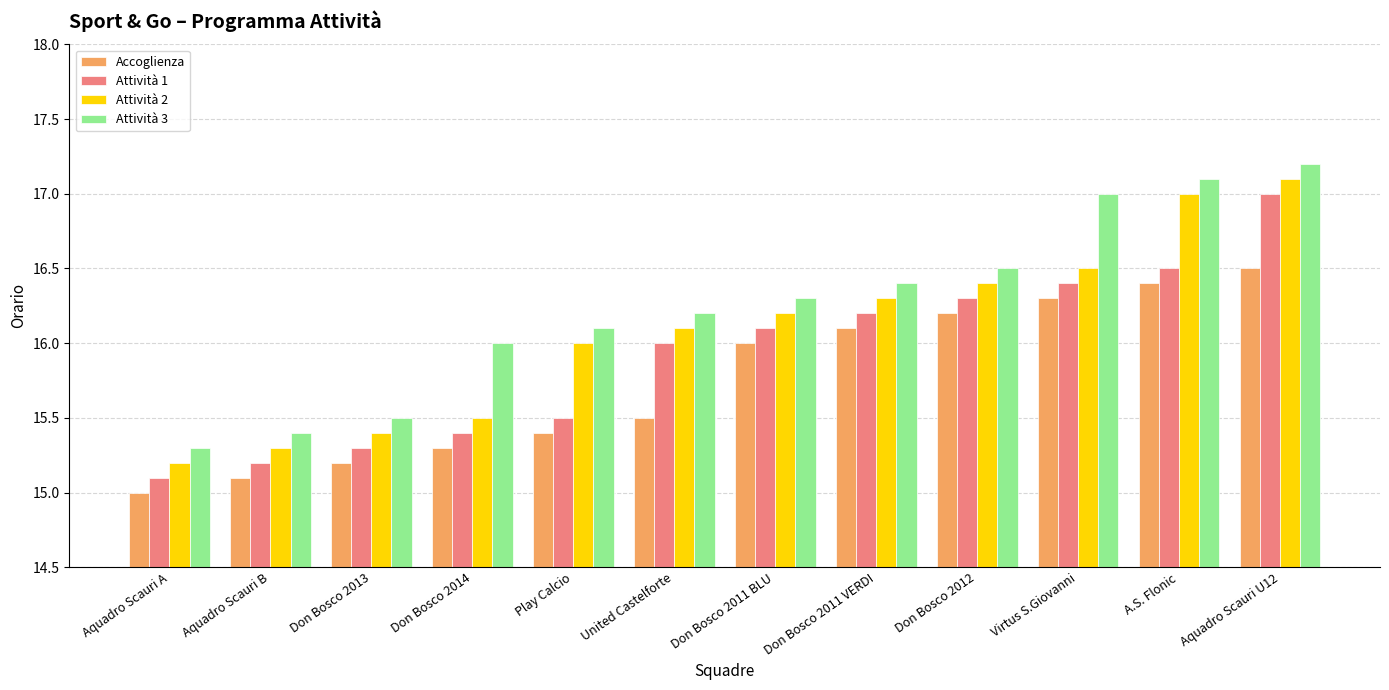

Are the bars grouped side by side (vs. stacked)?

Yes